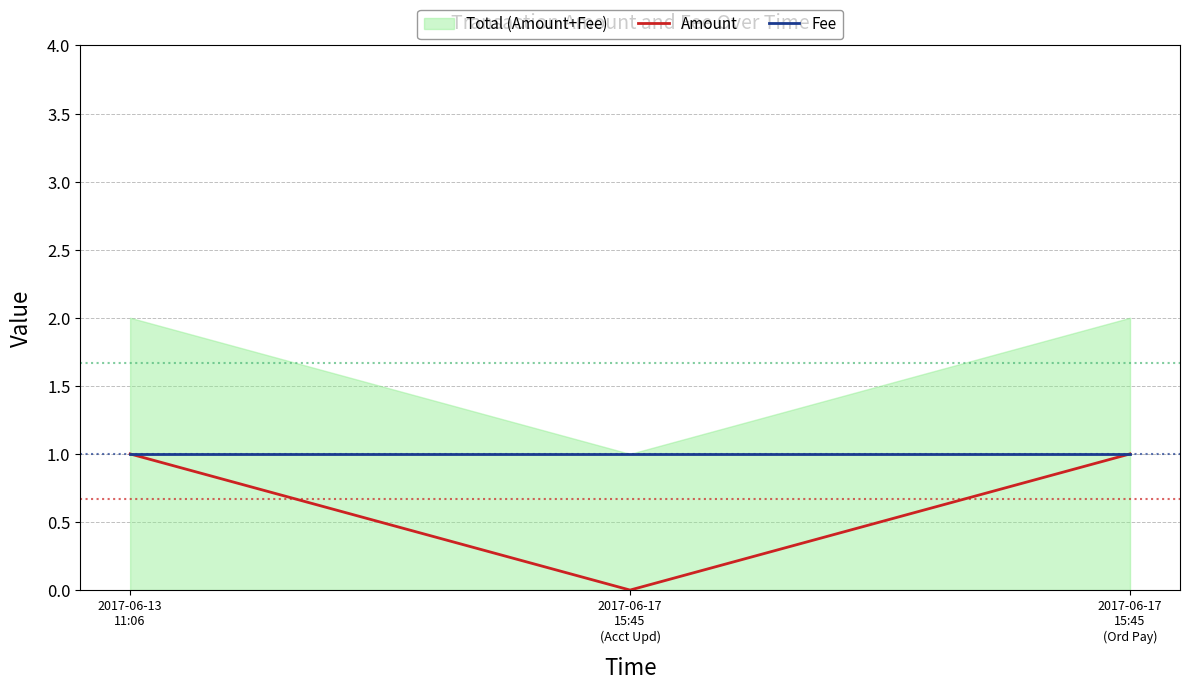

At which label does Fee reach its peak?

2017-06-13
11:06